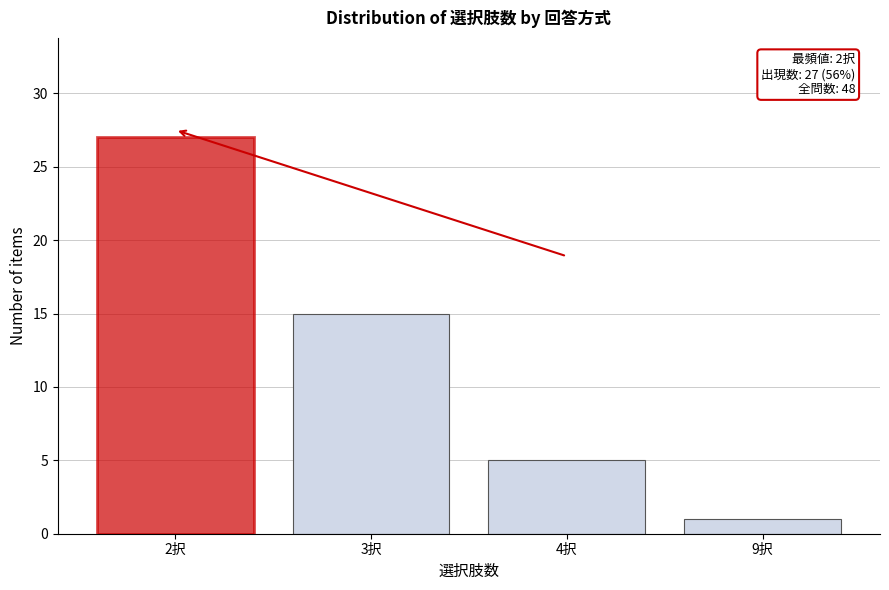

Reading left to right, what are all the values shown in this chart?

2択=27	3択=15	4択=5	9択=1